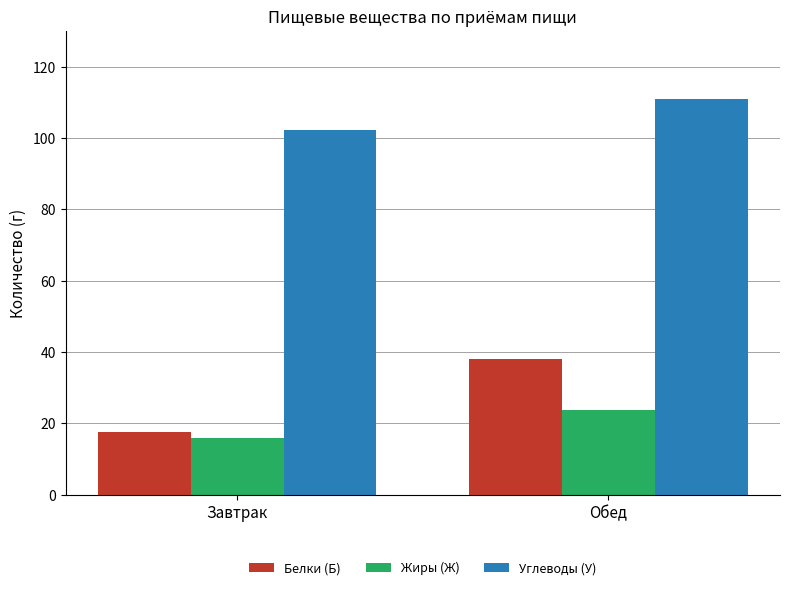

What is the lowest value of the Белки (Б) series?

17.6